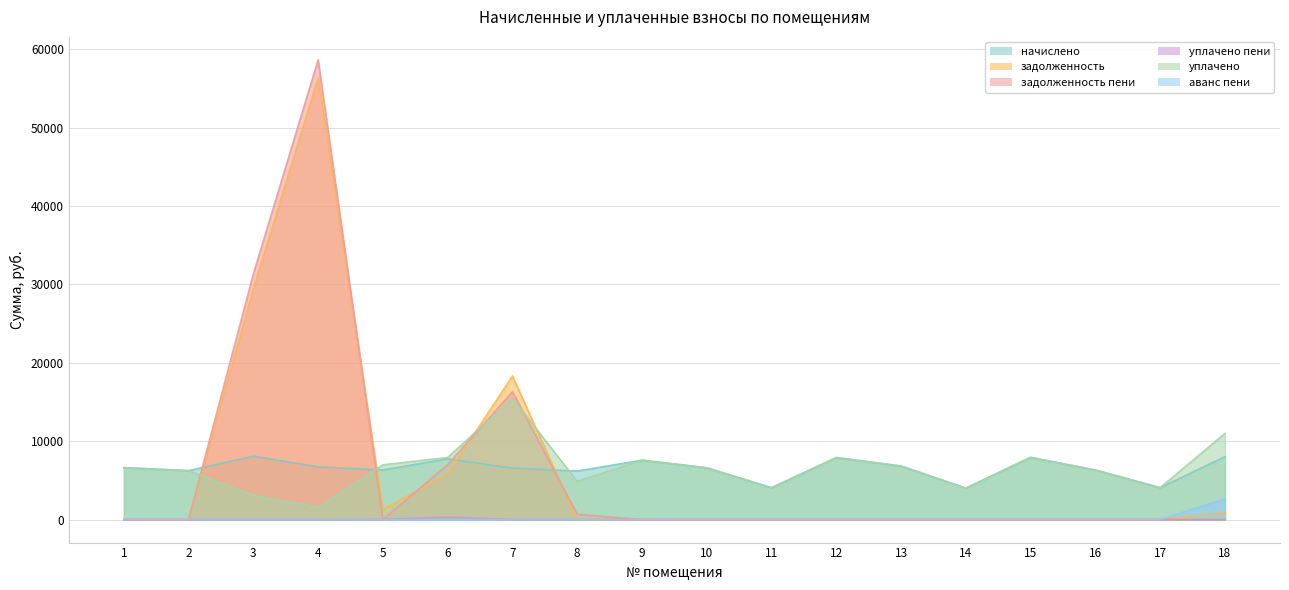

What is the value of the задолженность point at the 4th from the left?

56383.4